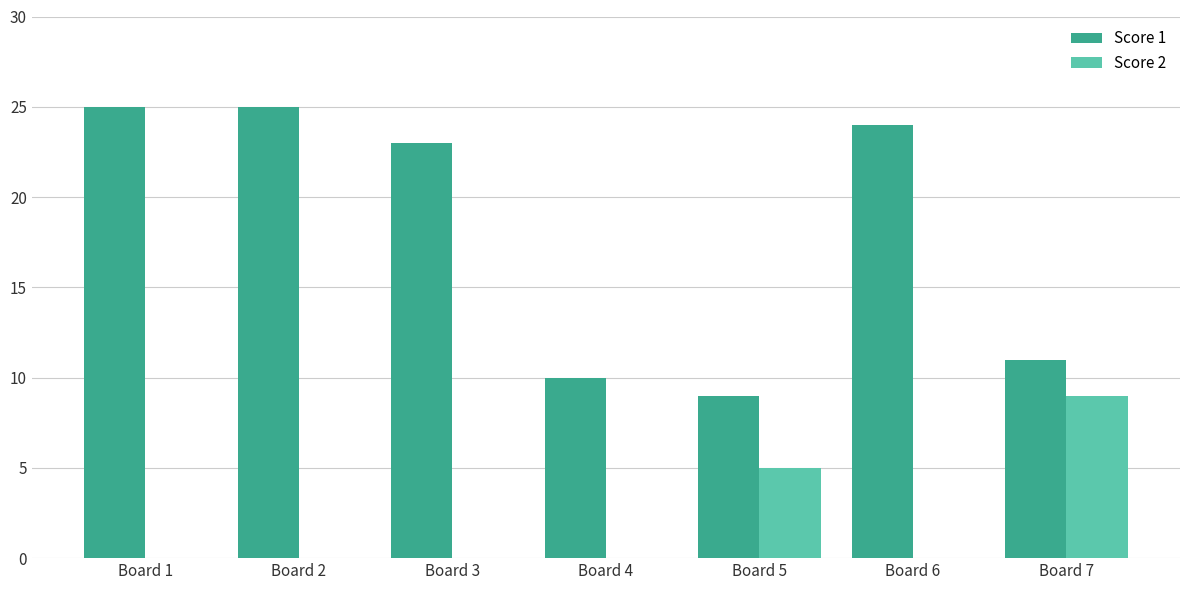

Reading right to left, extract all data points from this chart.

Score 1: Board 7=11	Board 6=24	Board 5=9	Board 4=10	Board 3=23	Board 2=25	Board 1=25
Score 2: Board 7=9	Board 6=0	Board 5=5	Board 4=0	Board 3=0	Board 2=0	Board 1=0